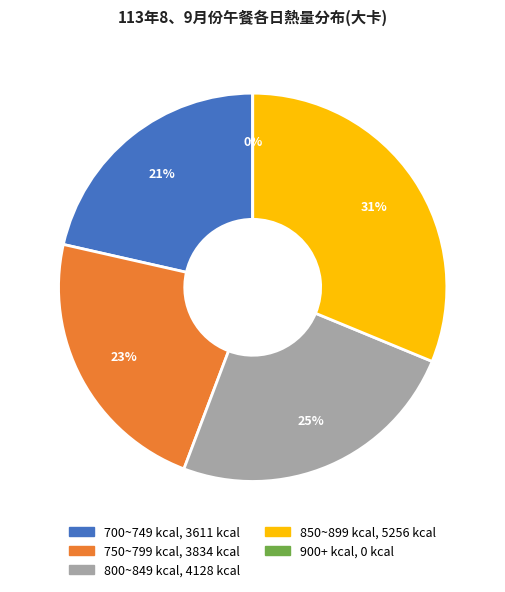

Is there any slice that represents more than half of the pie?

No